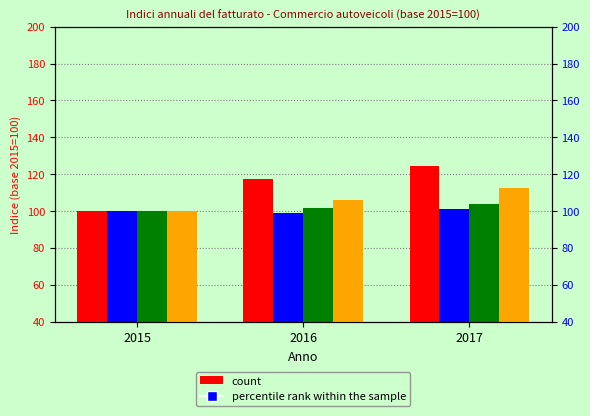

What is the greatest value displayed?

124.7